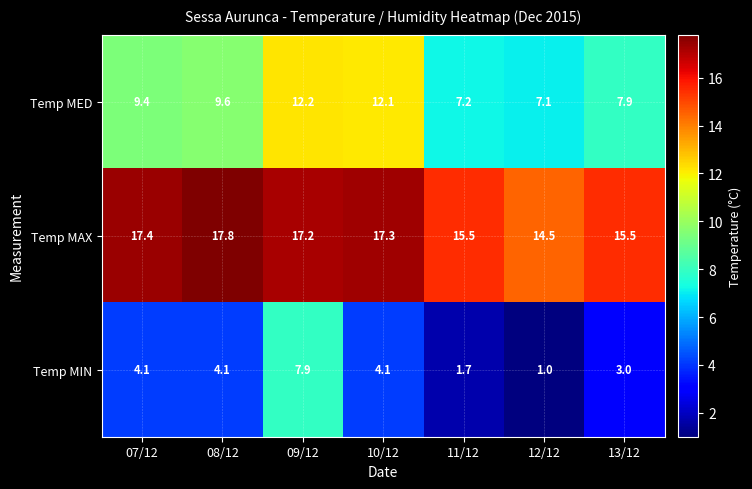

What is the total value across all series at 09/12?

37.3